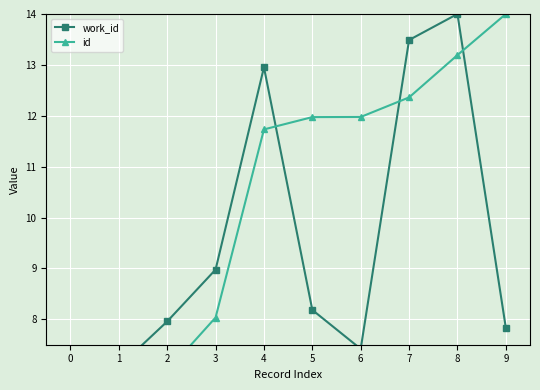

List the series in order of their peak value, highest first.

work_id, id